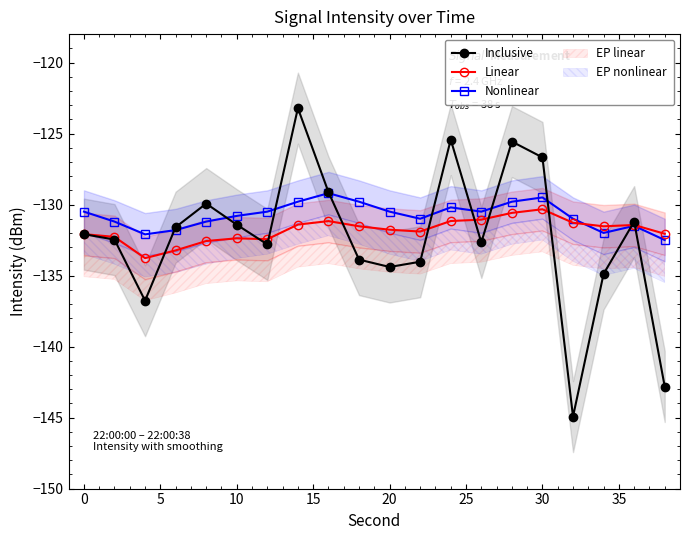

What is the minimum value for Inclusive?

-144.9